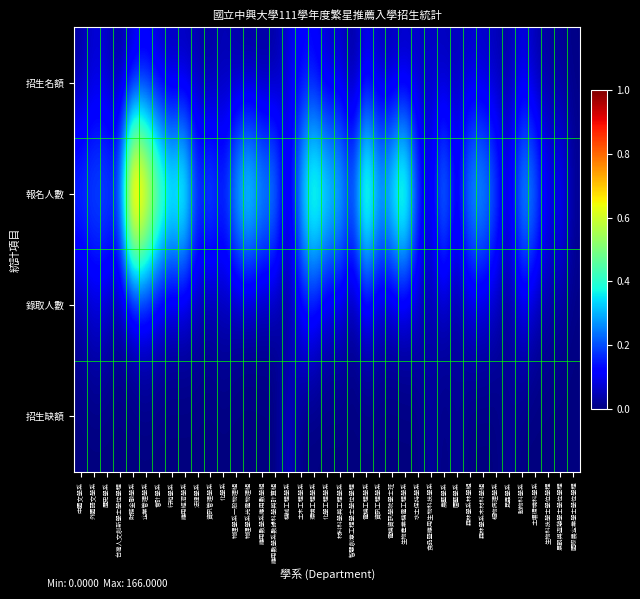

At how many categories does at least one series exceed 0?

39